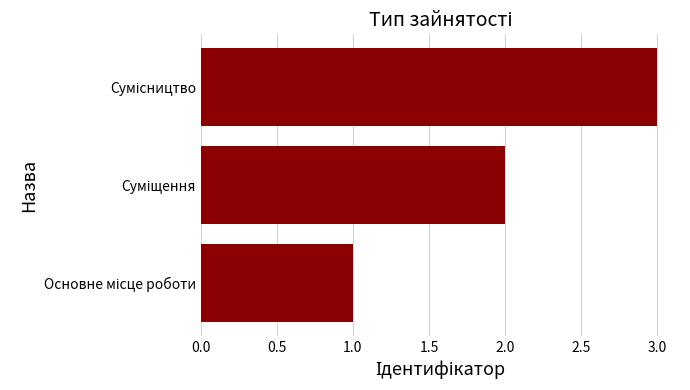

What is the greatest value displayed?

3